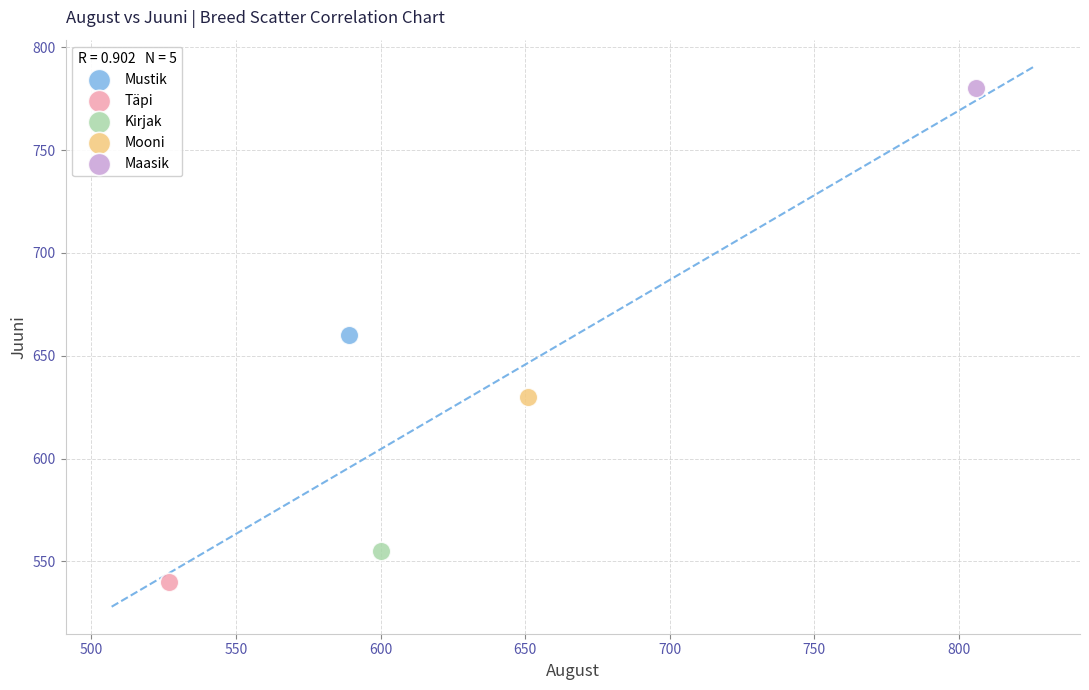

Which series contains the highest Y value?

Maasik